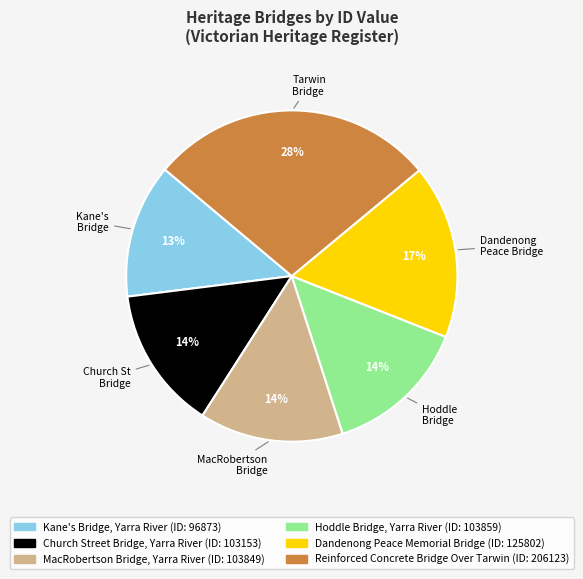

What percentage is the Church Street Bridge, Yarra River slice, to the nearest percent?

14%